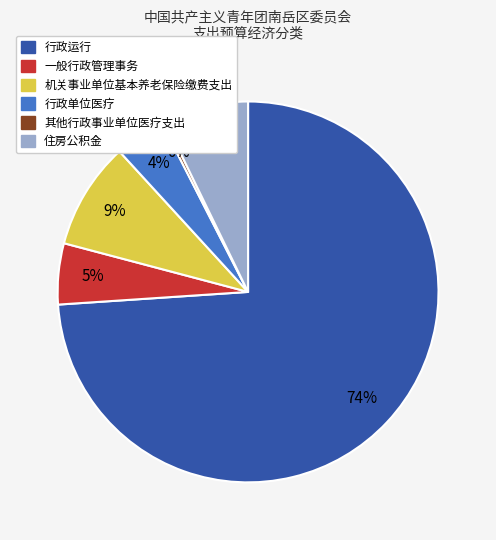

Is it true that 行政单位医疗 is 4% of the pie?

True